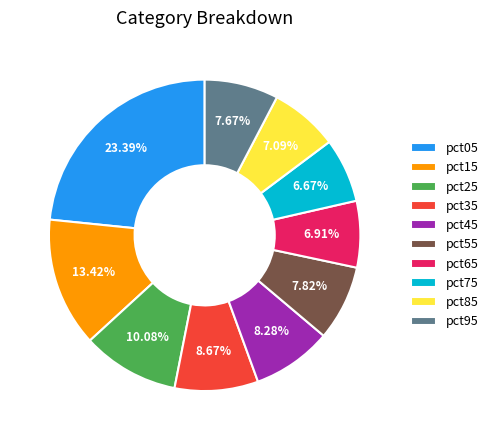

Is the sum of pct35 and pct15 greater than half?

No